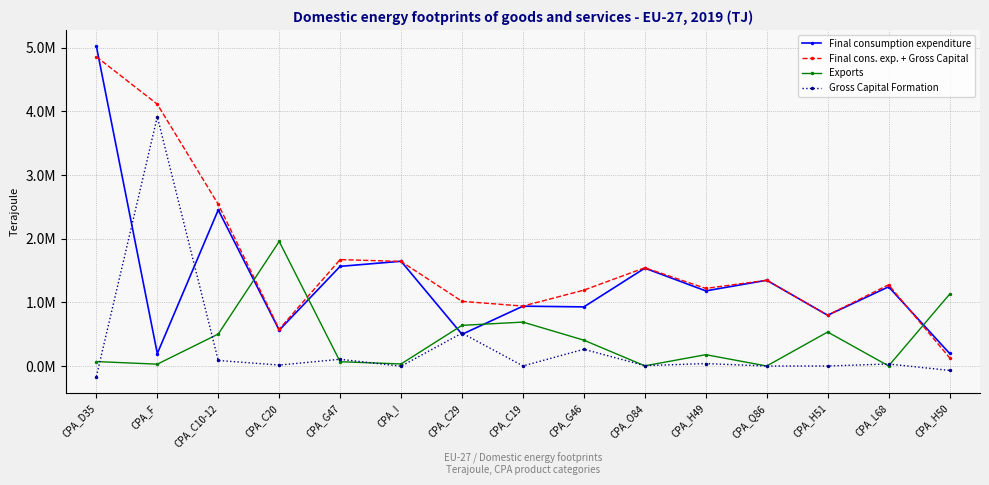

Where do Exports and Gross Capital Formation first cross each other?

CPA_D35 and CPA_F